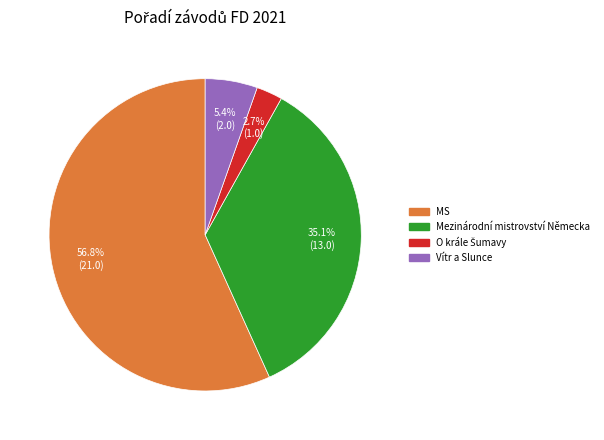

Count the number of slices in the pie.

4